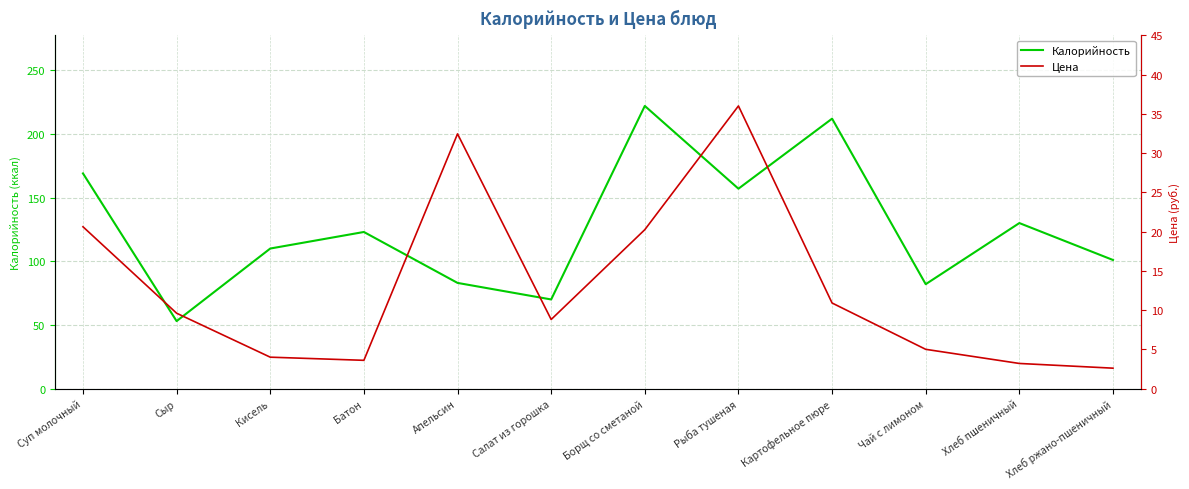

What is the spread (max minus min) of values at Суп молочный?

148.4